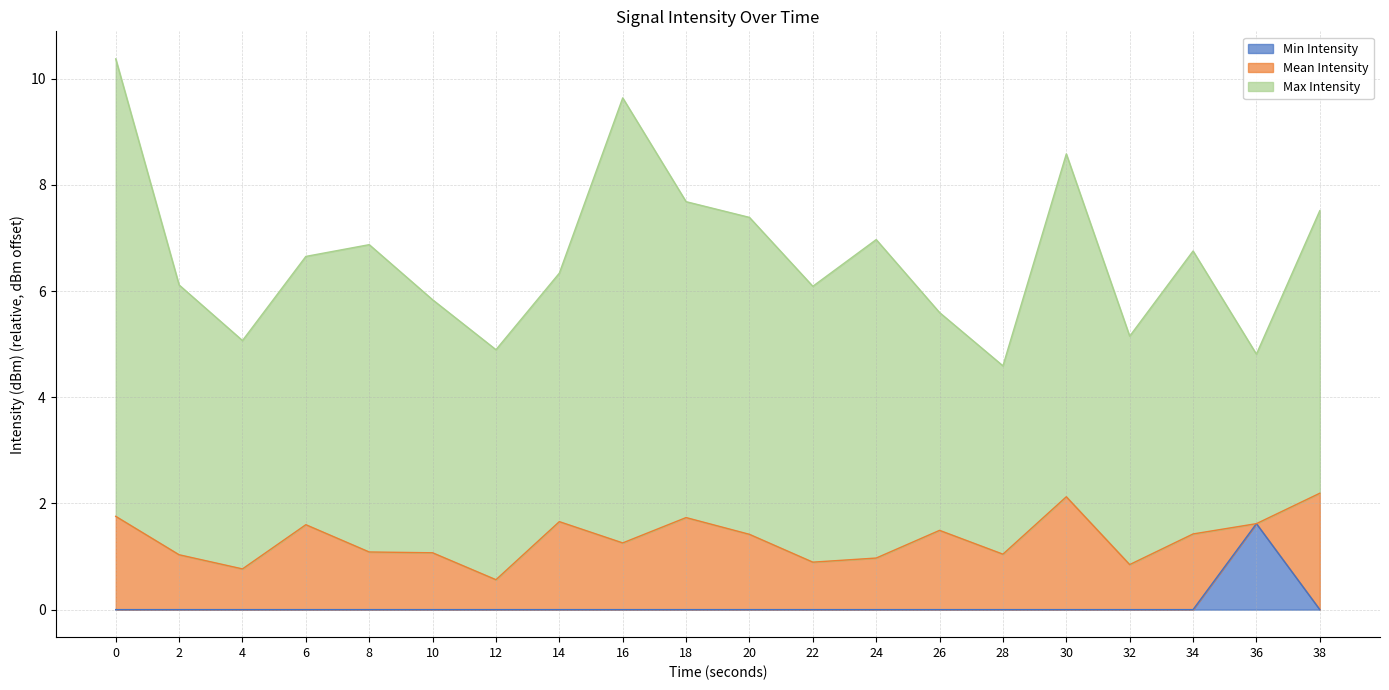

What is the maximum value for Min Intensity?

1.6